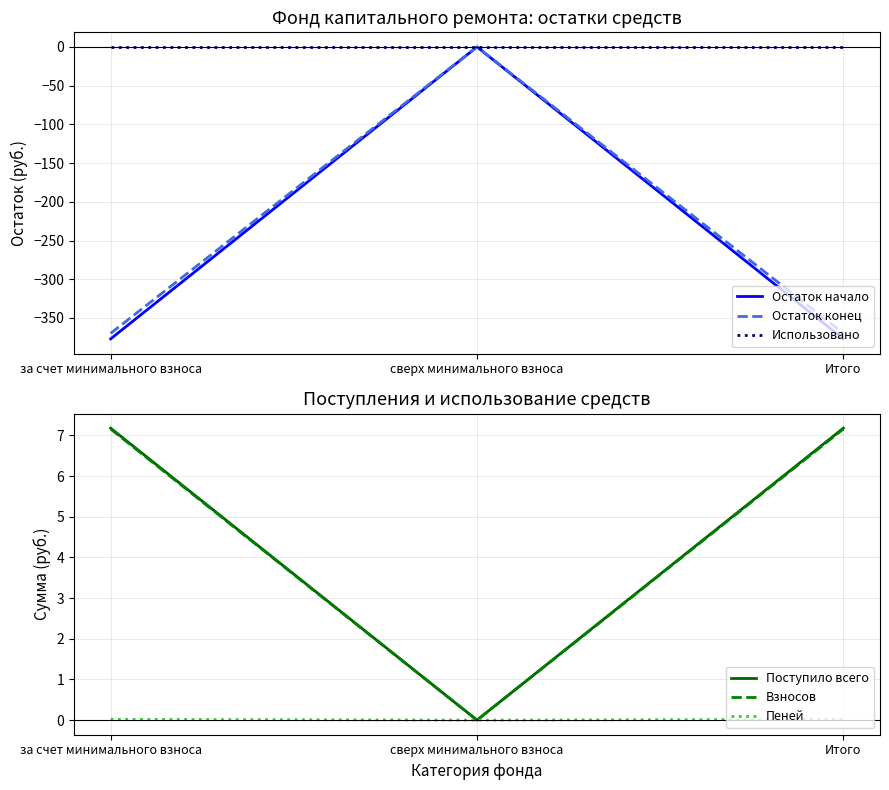

The Взносов series shows 0.0 at сверх минимального взноса. True or false?

True